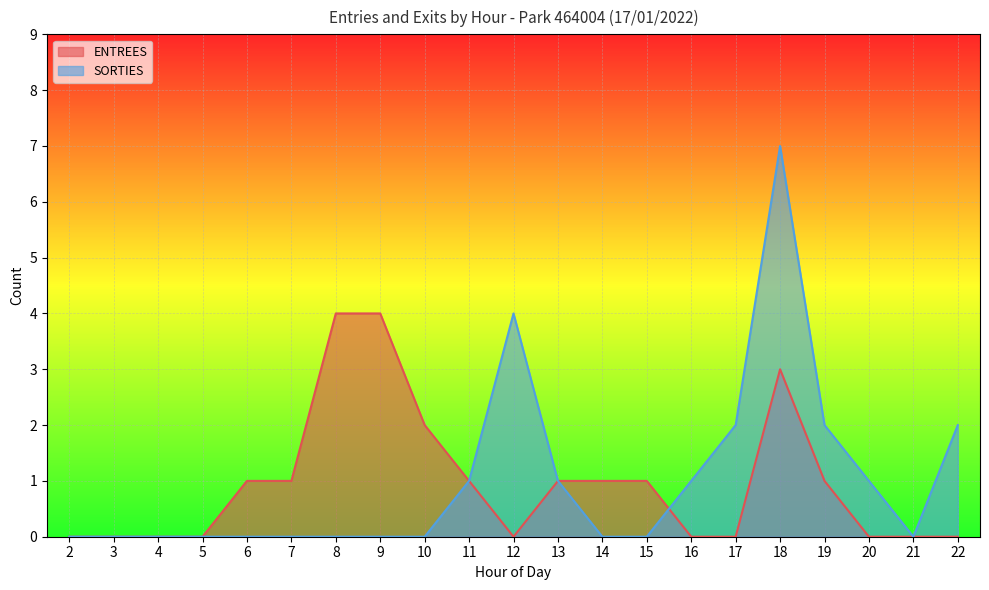

What are all the series names shown in the legend?

ENTREES, SORTIES